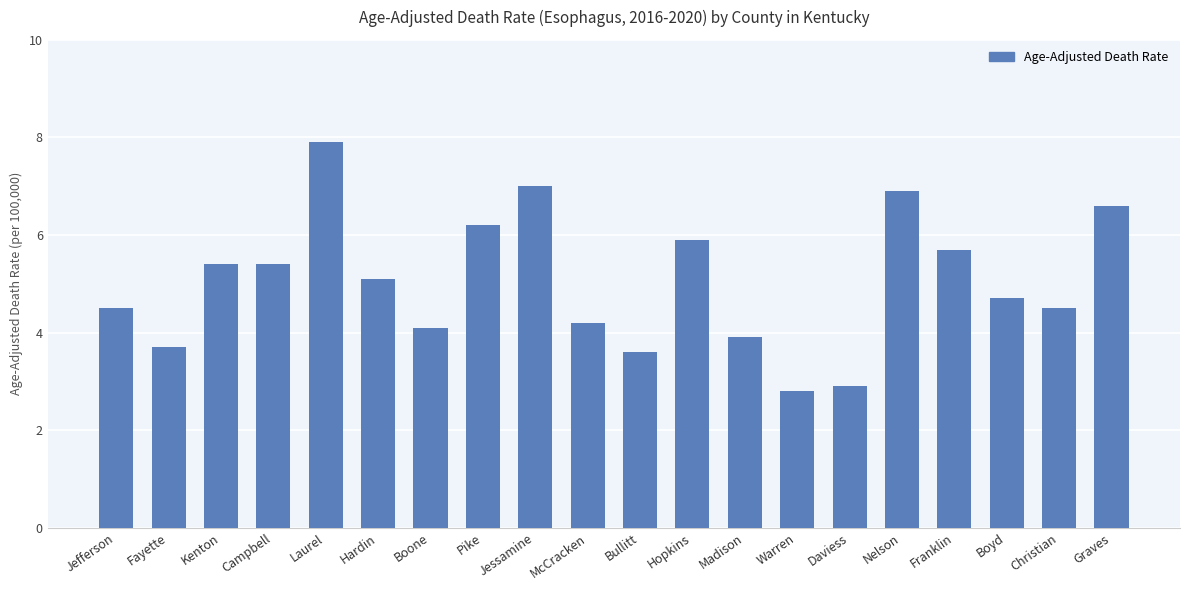

At which label is the value closest to 5?

Hardin